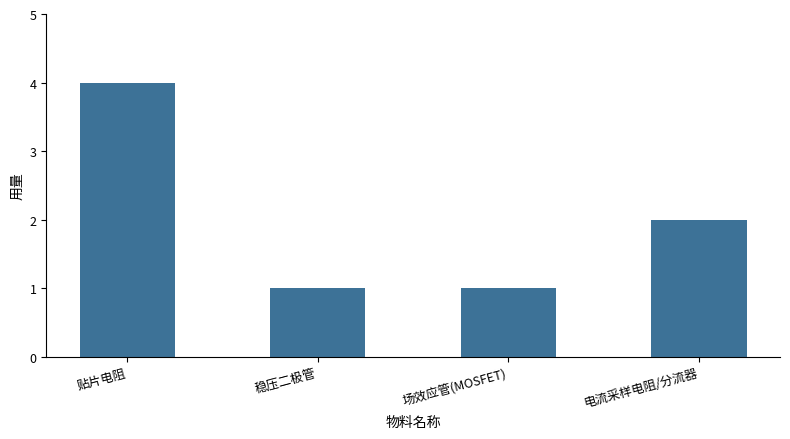

What is the sum of all values?

8